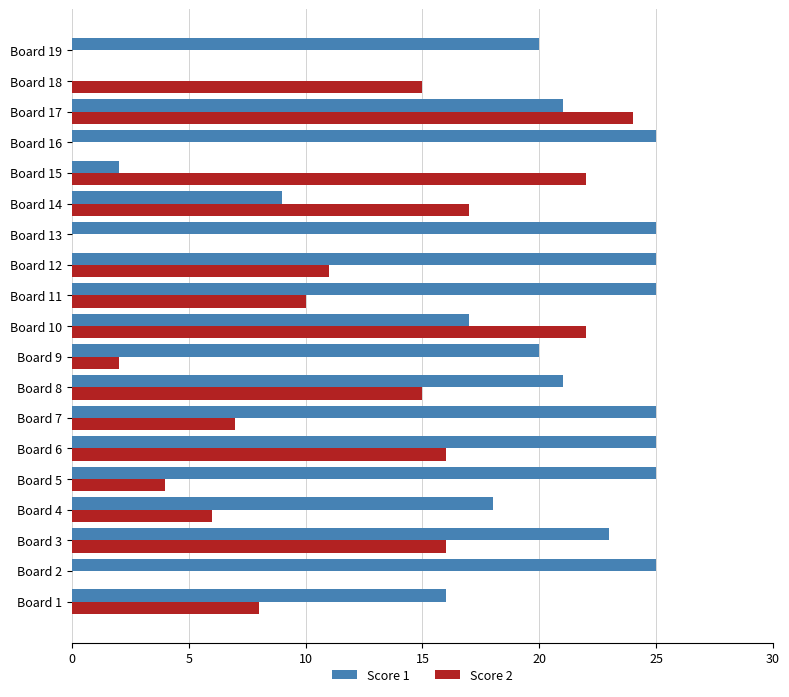

What is the sum of the Score 1 values at Board 14 and Board 19?

29